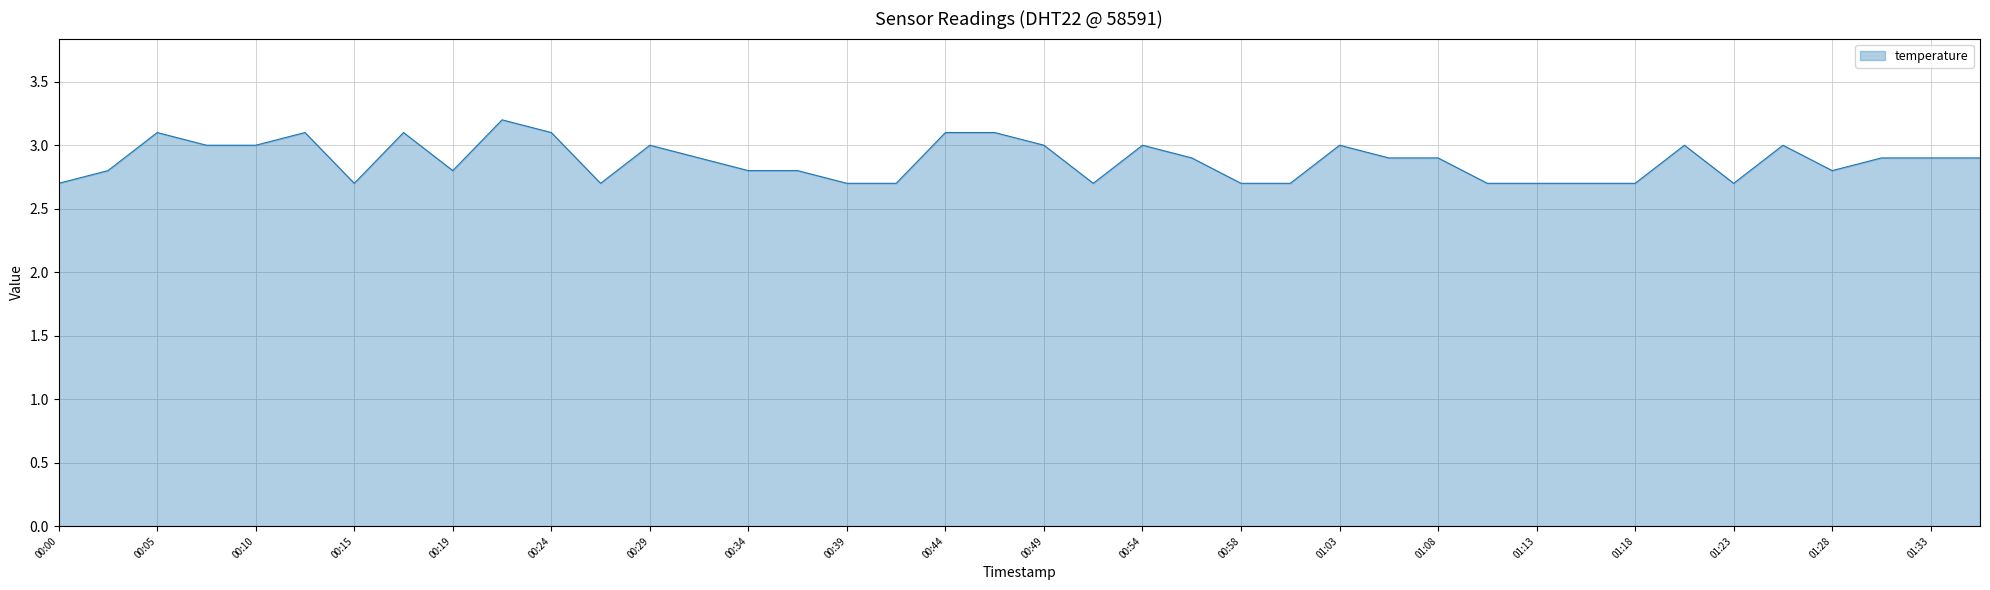

What is the greatest value displayed?

3.2